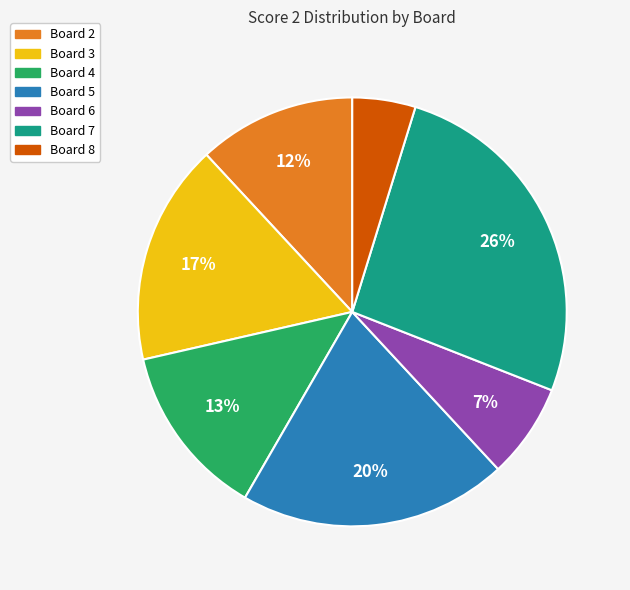

Is it true that Board 3 is 22% of the pie?

False